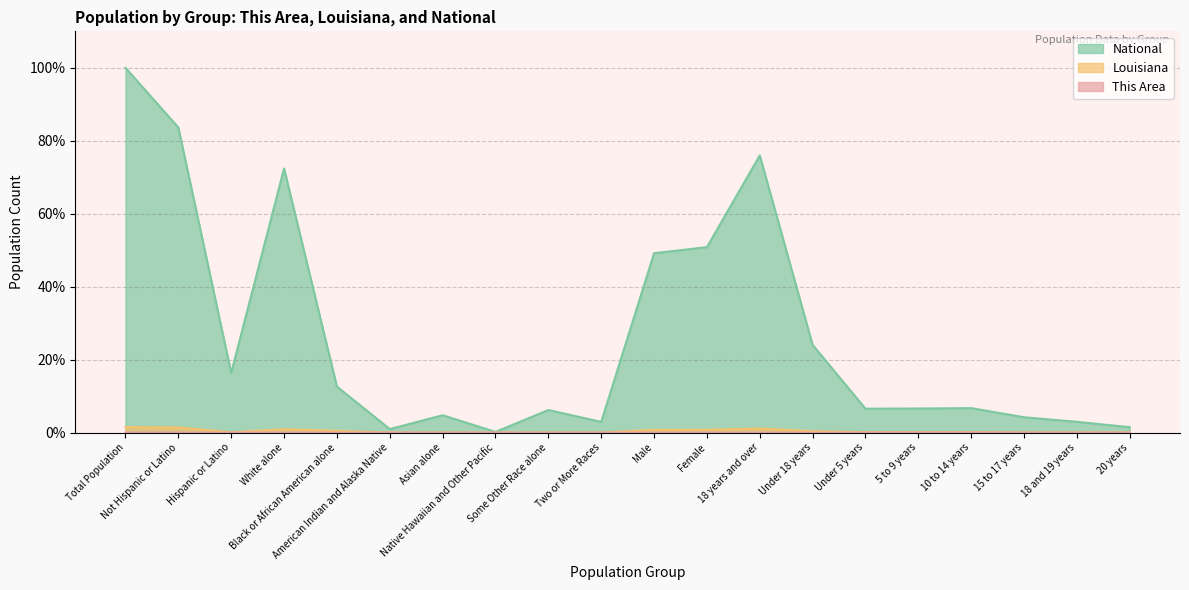

Between Asian alone and Two or More Races, which series saw the biggest shift?

National